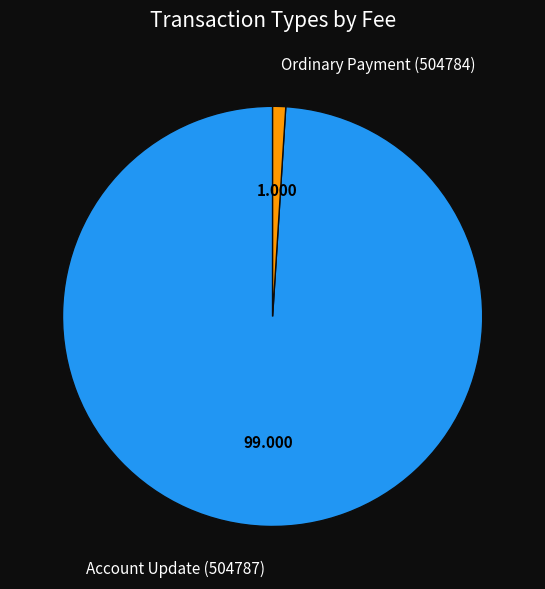

Which has a higher value, Ordinary Payment (504784) or Account Update (504787)?

Account Update (504787)